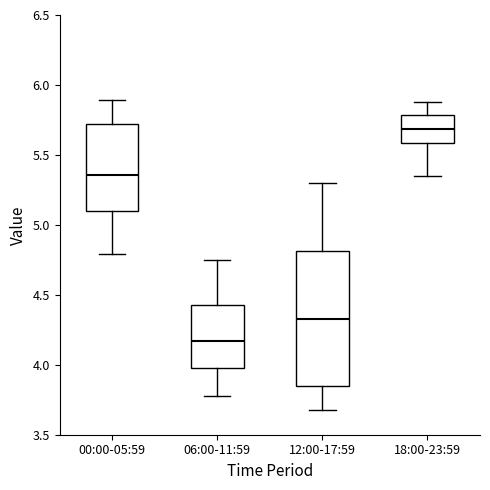

Which box has the highest median line?

18:00-23:59